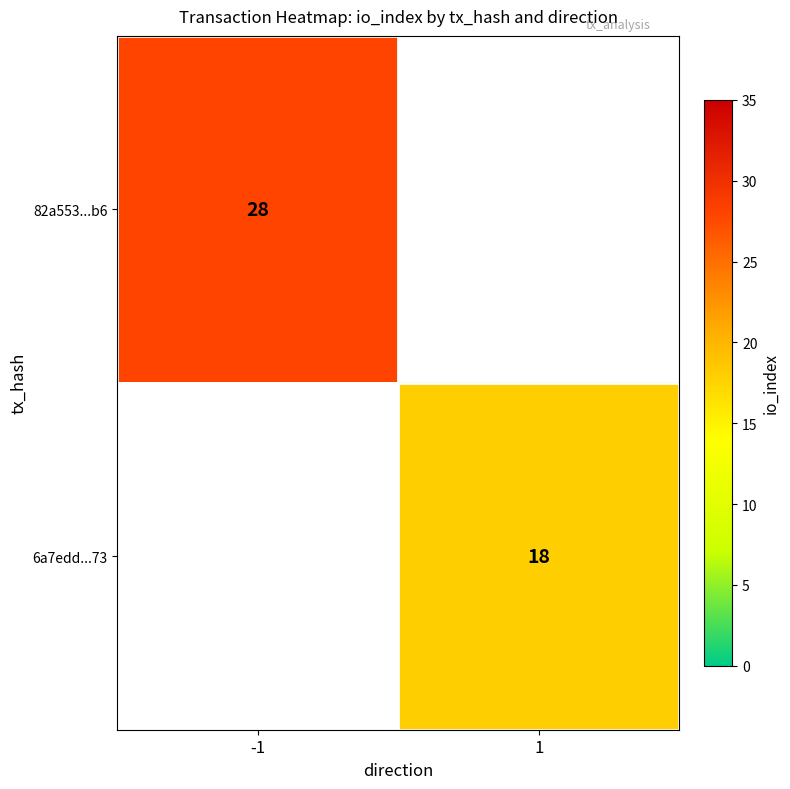

Is it true that 82a553...b6 equals 28 at -1?

True